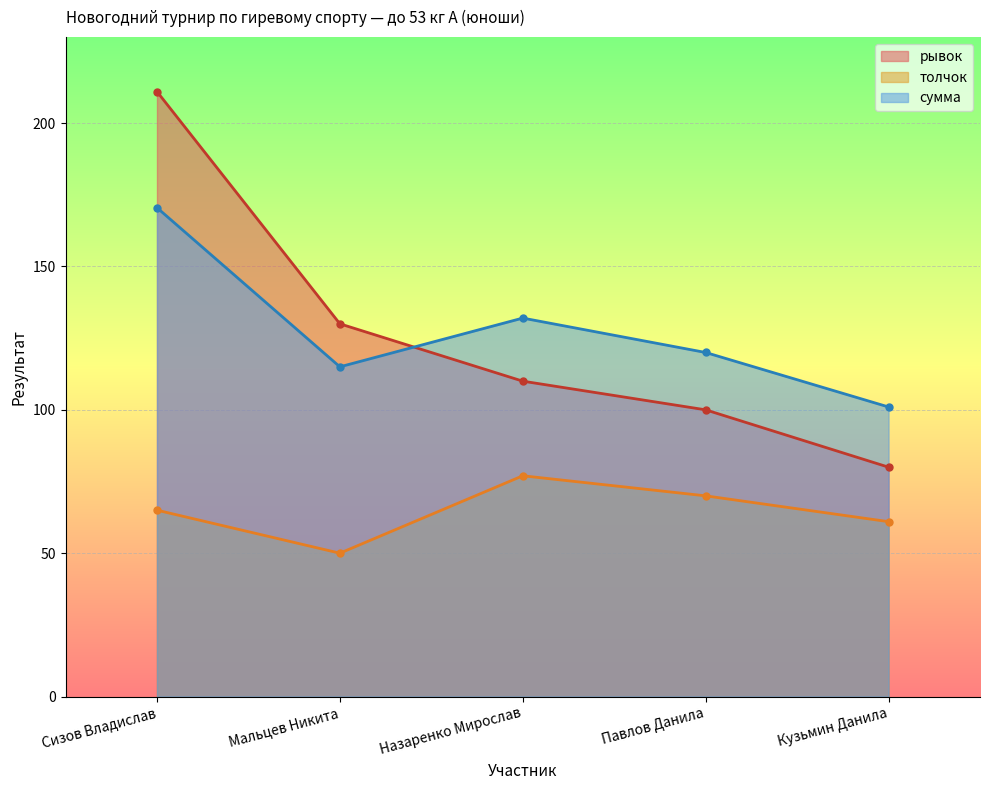

How many lines are shown in the chart?

3